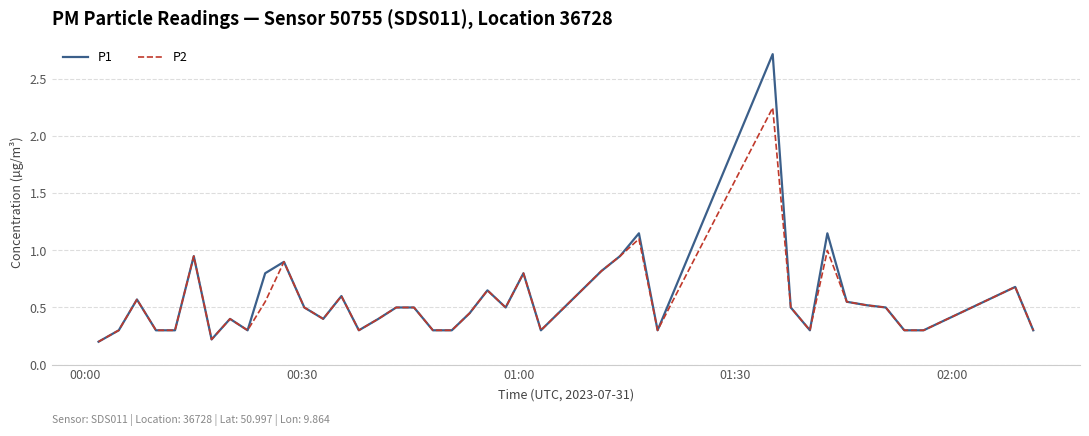

Which series has the largest range (max minus min)?

P1